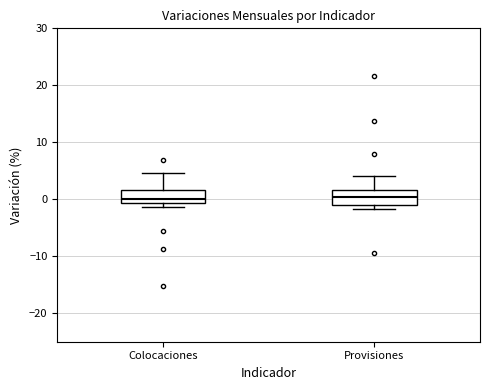

Reading left to right, read every box against the y-axis: the position of its median line, the range the box covers, and the ends of its whiskers. The values are not printed on the chart, so give them approximately, as read against the axis.

Colocaciones: median 0, box -1 to 2, whiskers -1 (just below the box's lower edge) to 5
Provisiones: median 0, box -1 to 2, whiskers -2 to 4